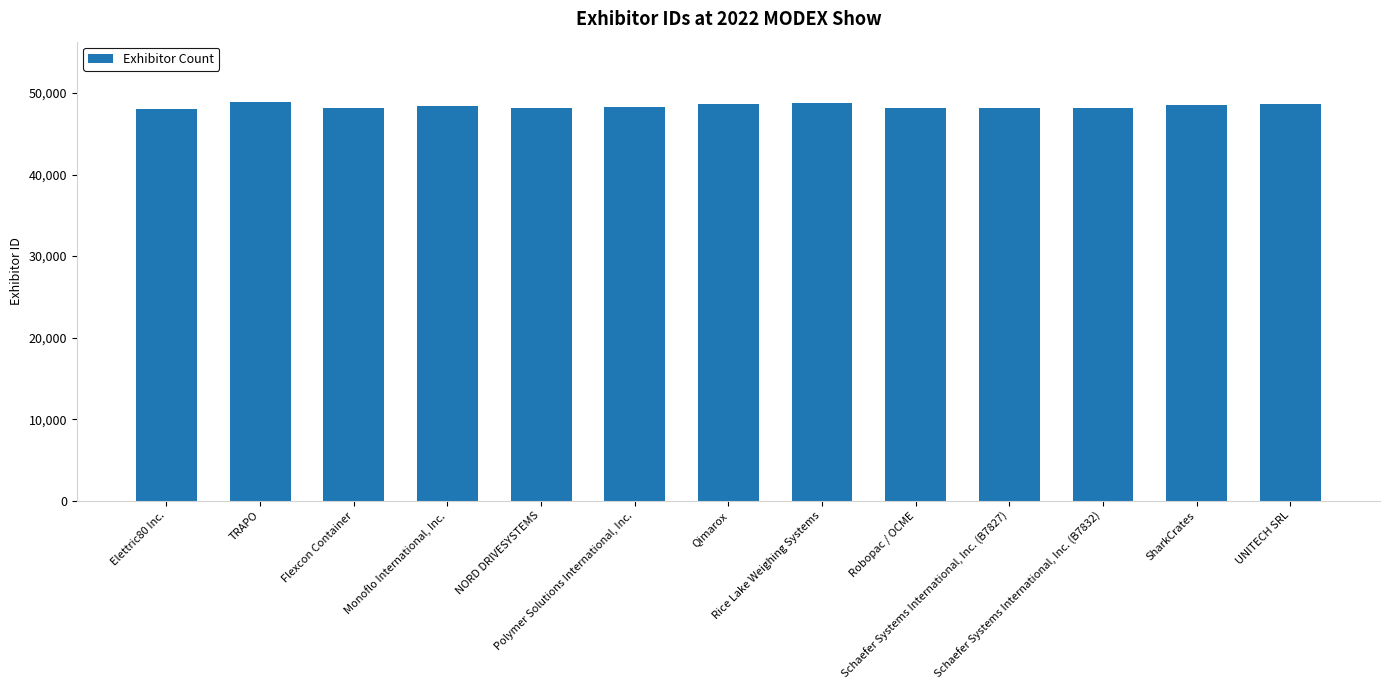

What is the minimum value shown in the chart?

48086